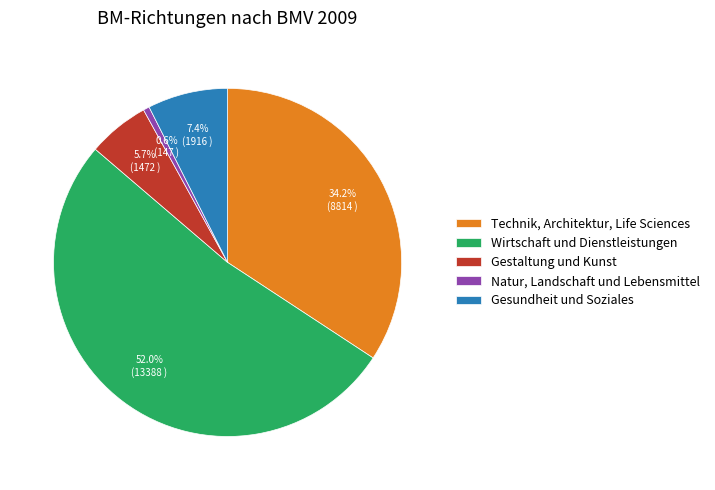

Which category has the smallest portion of the pie?

Natur, Landschaft und Lebensmittel